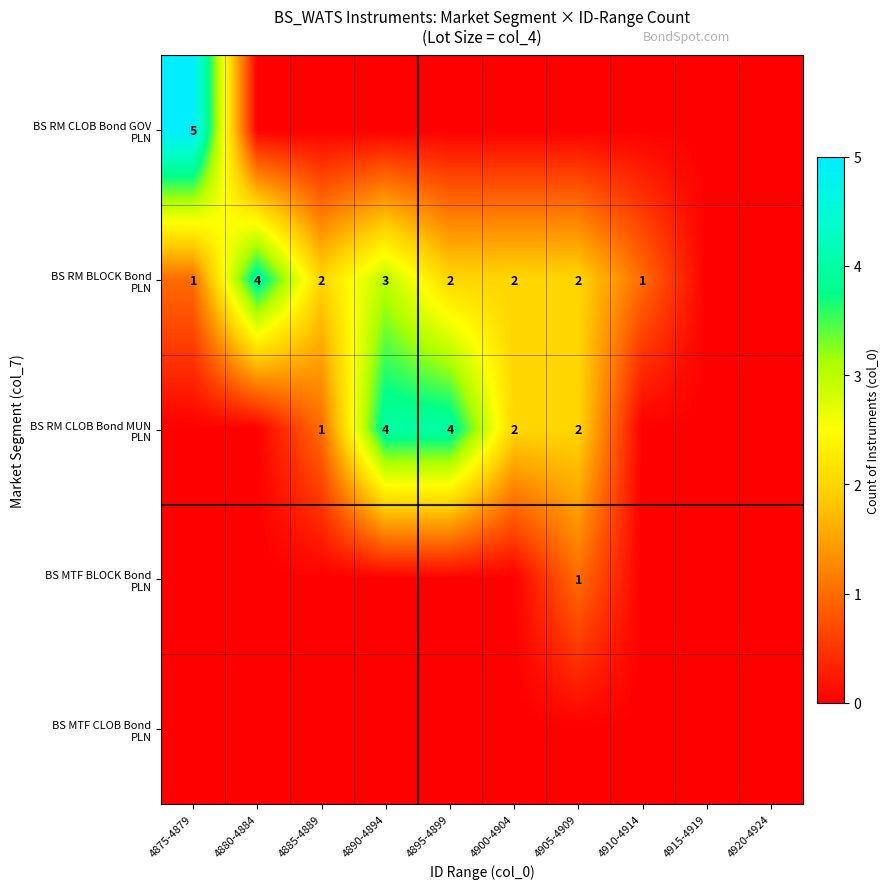

Which has a higher value, 4875-4879 or 4895-4899?

4875-4879